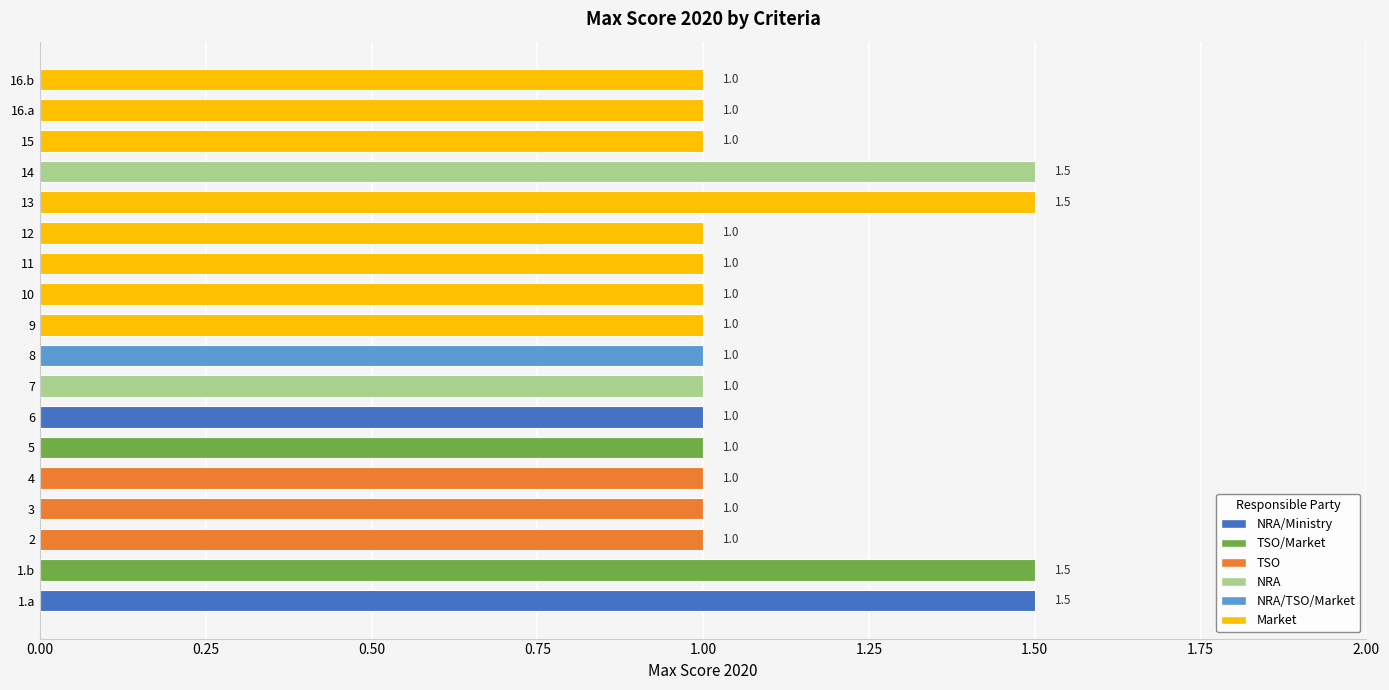

The value at 1.a is 2.1. True or false?

False